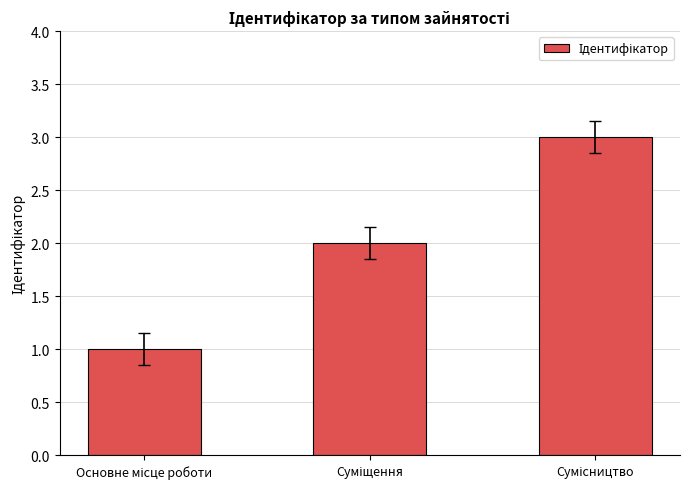

Count the number of categories in the chart.

3